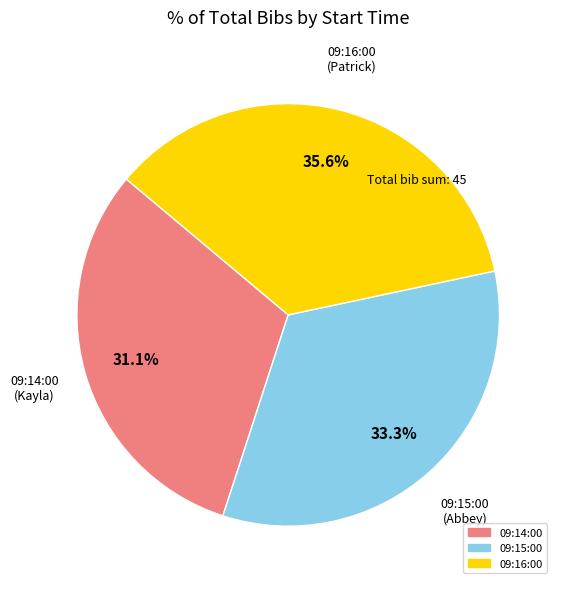

The 09:15:00 slice represents 33% of the pie. True or false?

True